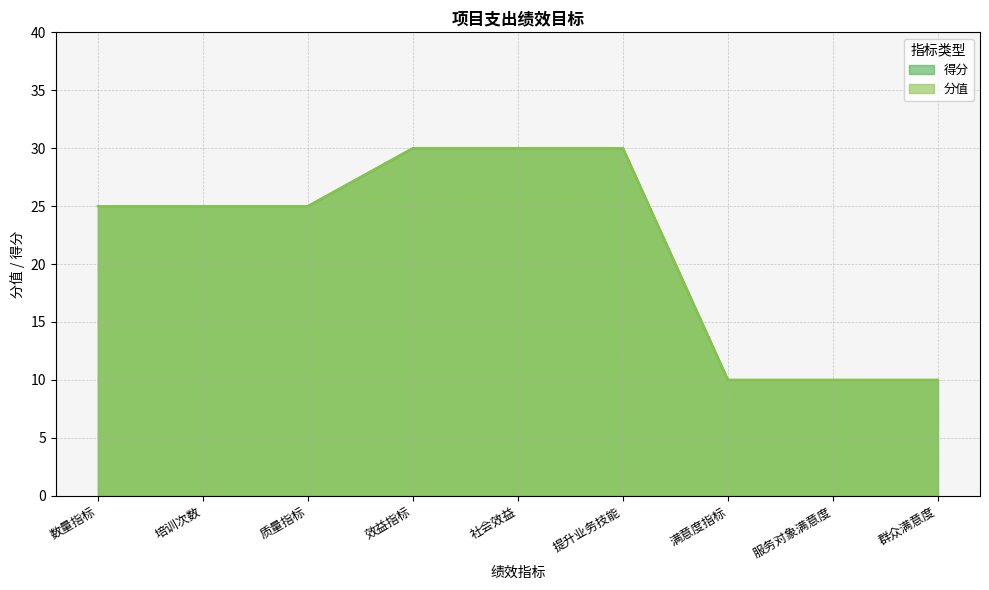

True or false: 得分 has more than 2 points higher than both neighbors.

False